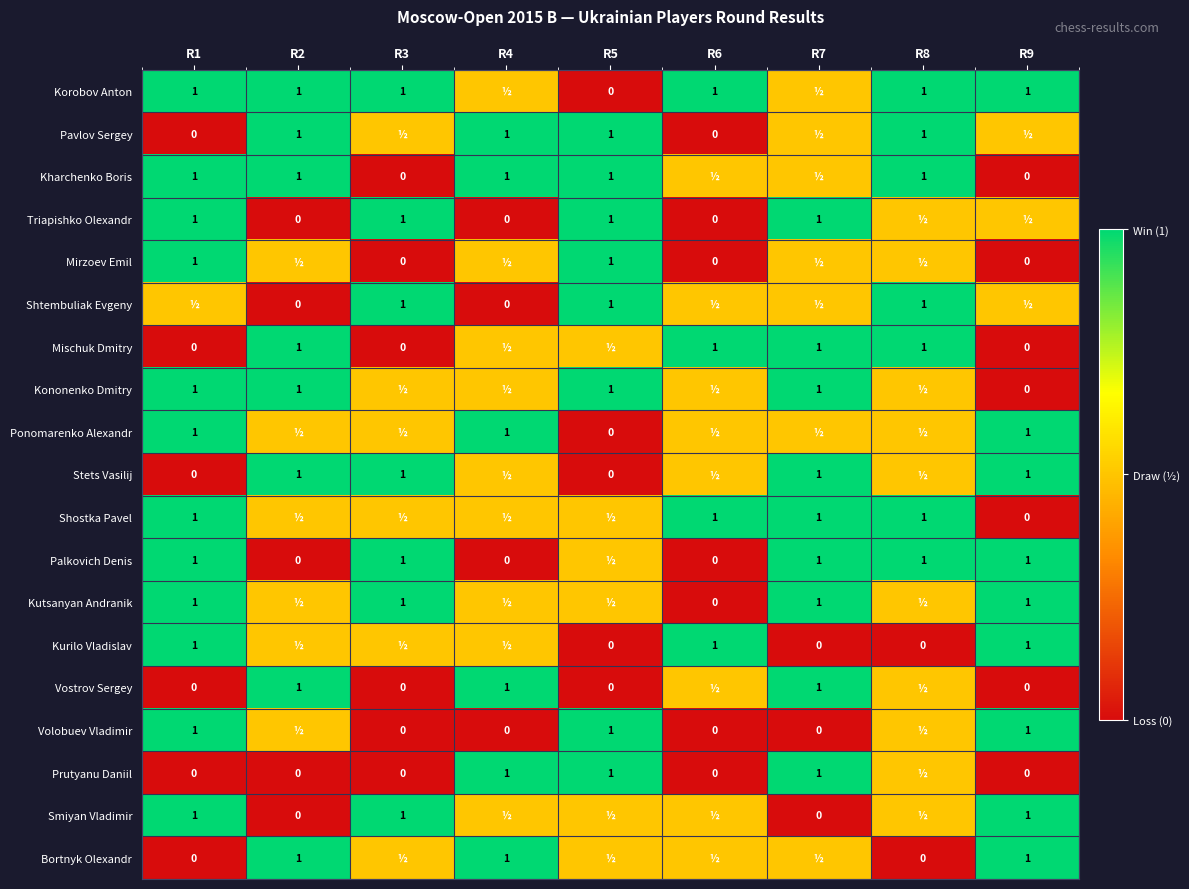

What is the difference between the Kurilo Vladislav values at R5 and R1?

1.0